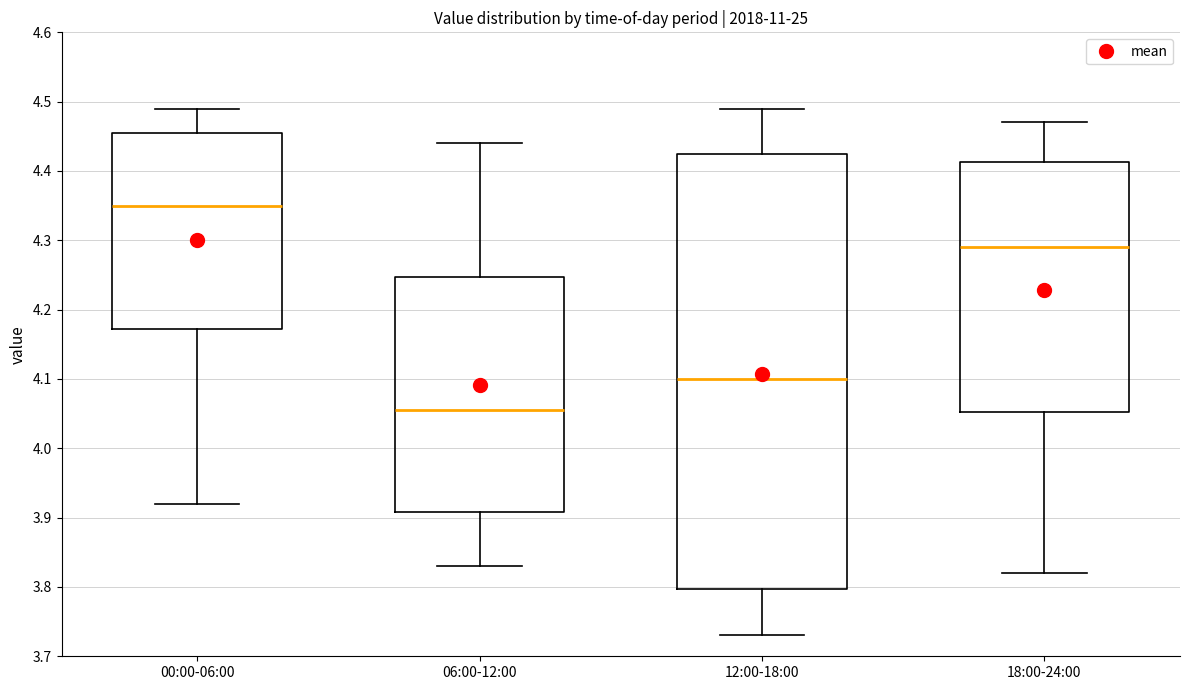

Comparing the boxes themselves (not the whiskers), which one is the tallest?

12:00-18:00